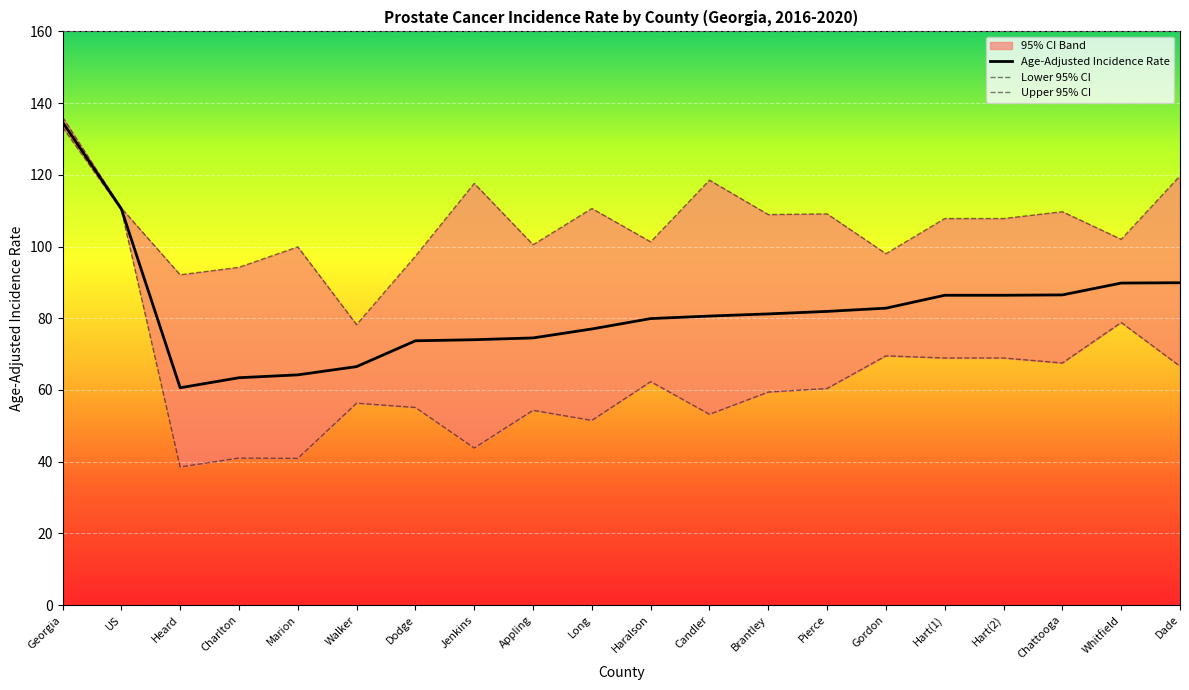

True or false: Age-Adjusted Incidence Rate has more than 1 points higher than both neighbors.

False